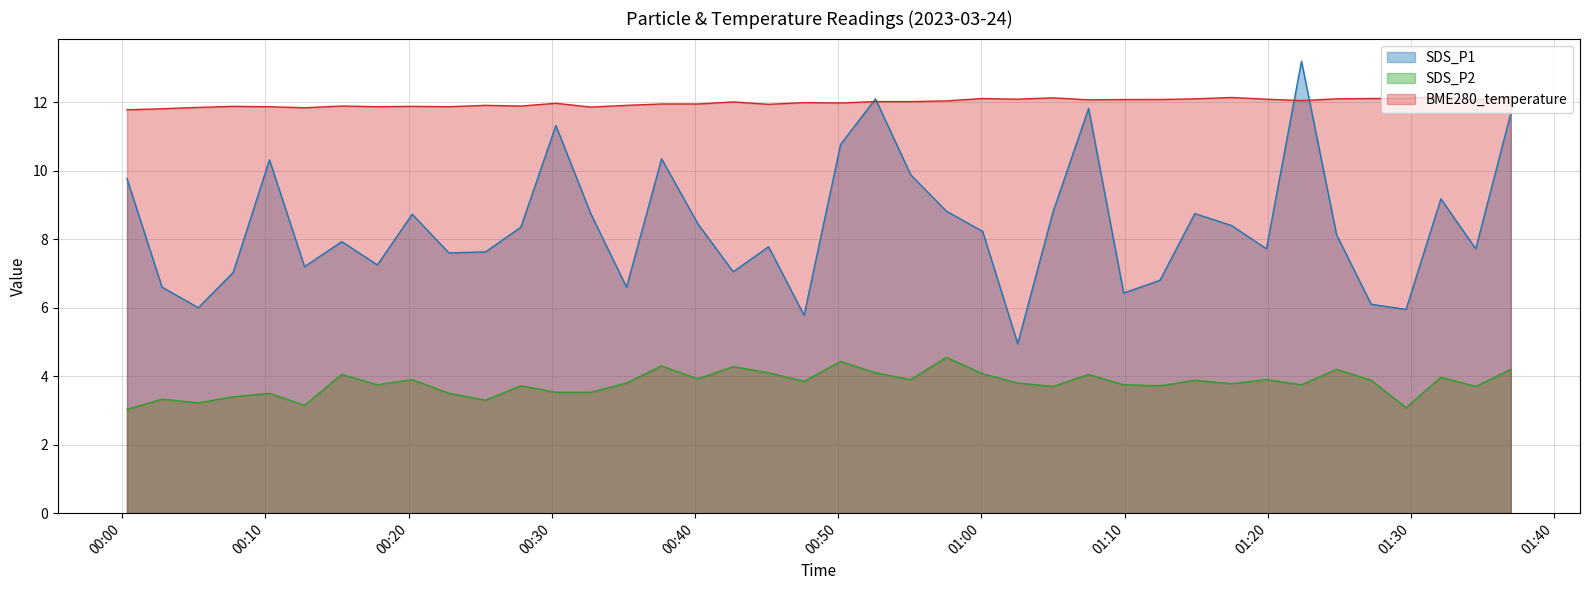

What is the difference between the maximum and minimum values in the BME280_temperature series?

0.4